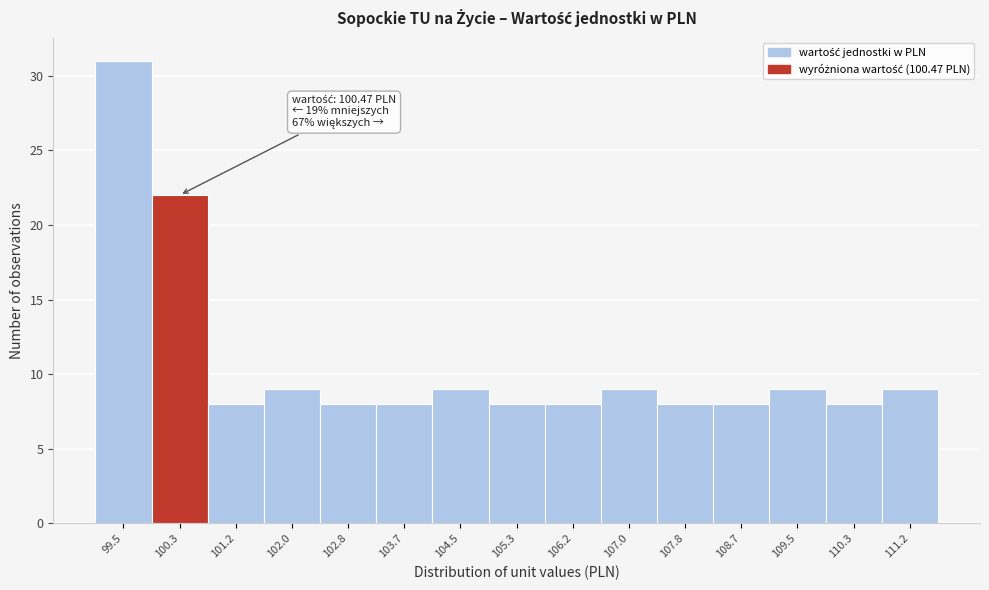

Reading left to right, extract all data points from this chart.

31	22	8	9	8	8	9	8	8	9	8	8	9	8	9